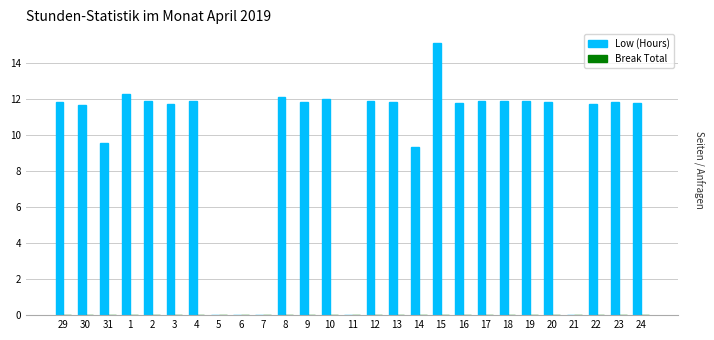

Is it true that the value at 2 is 11.9?

True